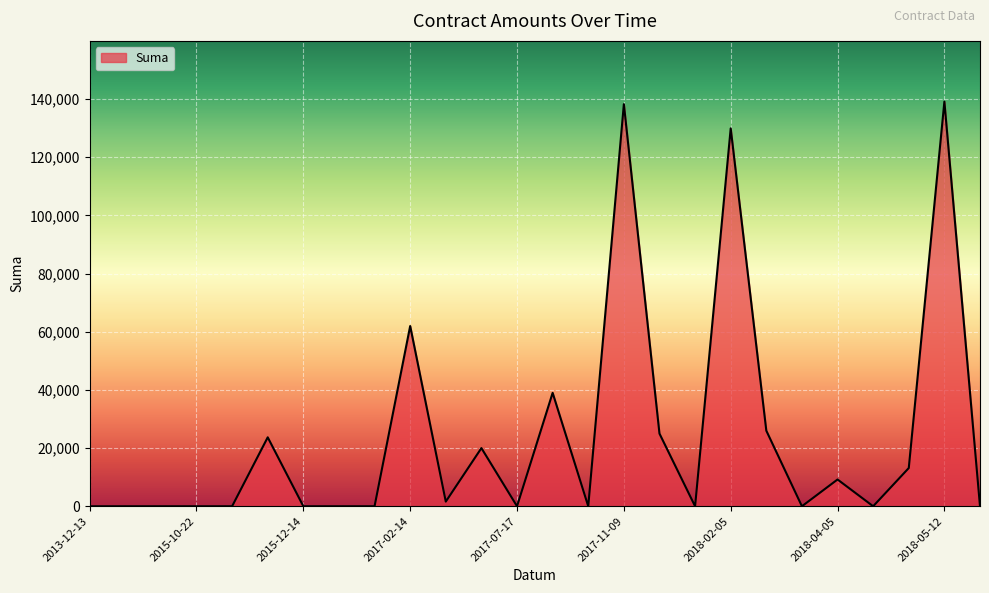

What is the maximum value shown in the chart?

139111.0